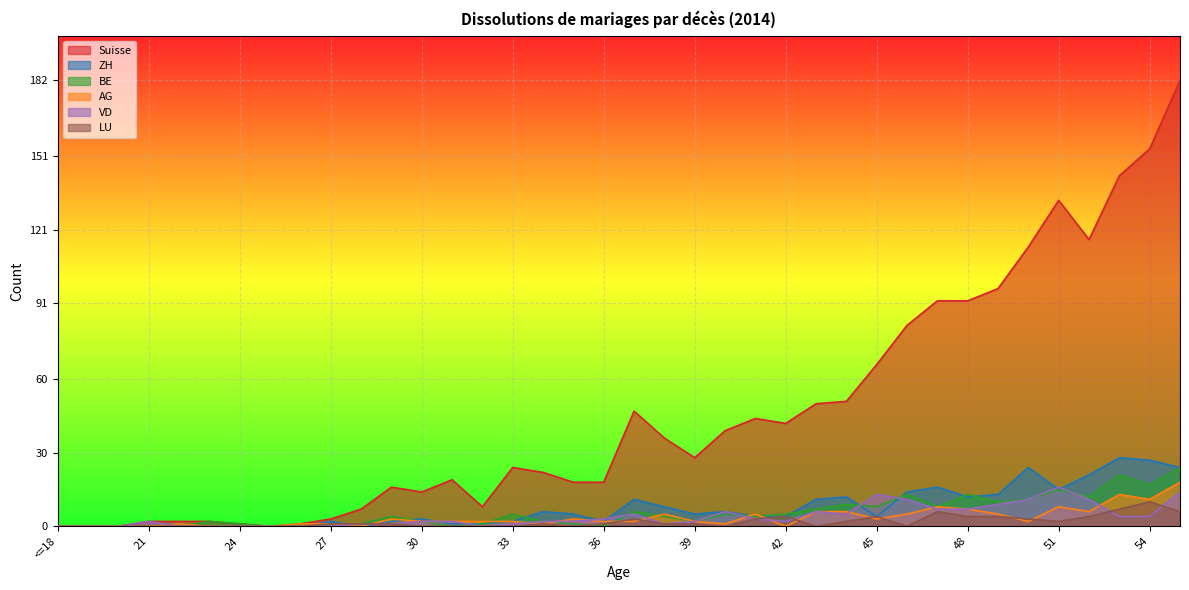

What value does the LU series have at 28?

1